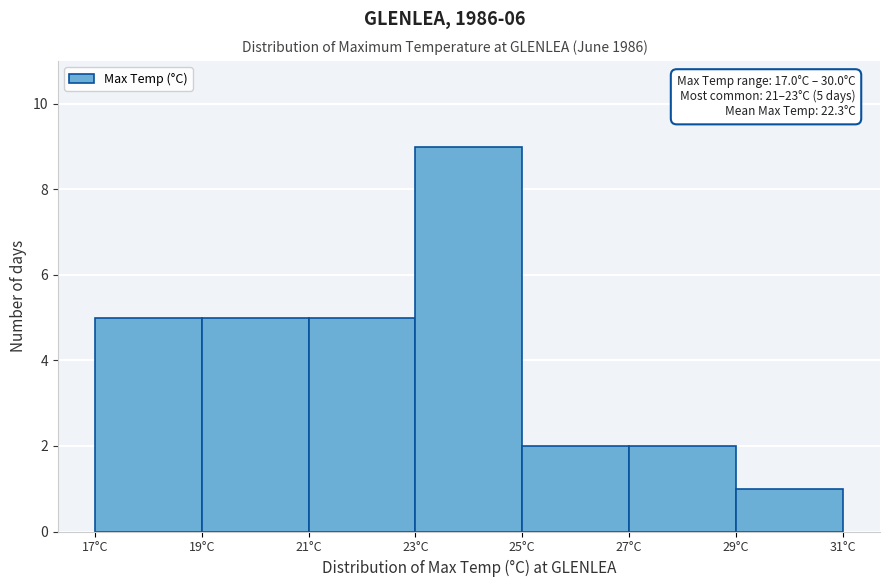

Which range on the x-axis has the tallest bar?

23 to 25